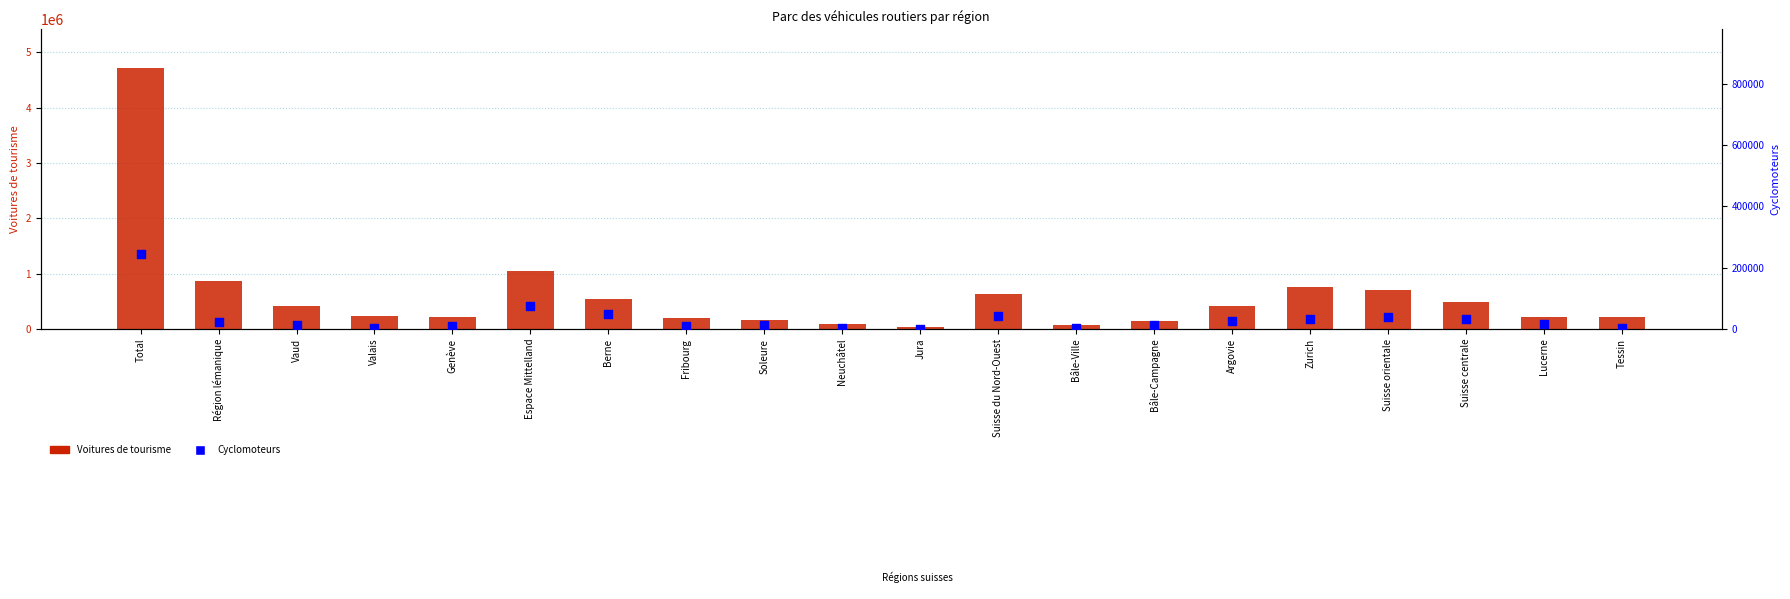

What is the total value across all series at Berne?

595576